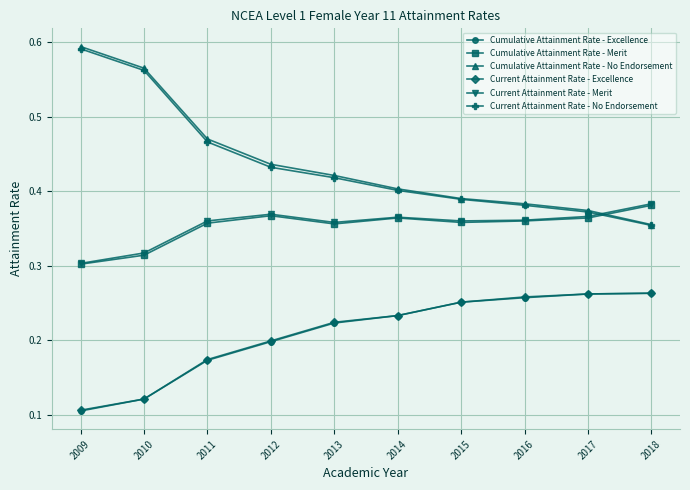

True or false: Cumulative Attainment Rate - No Endorsement has more than 0 interior local peaks.

False